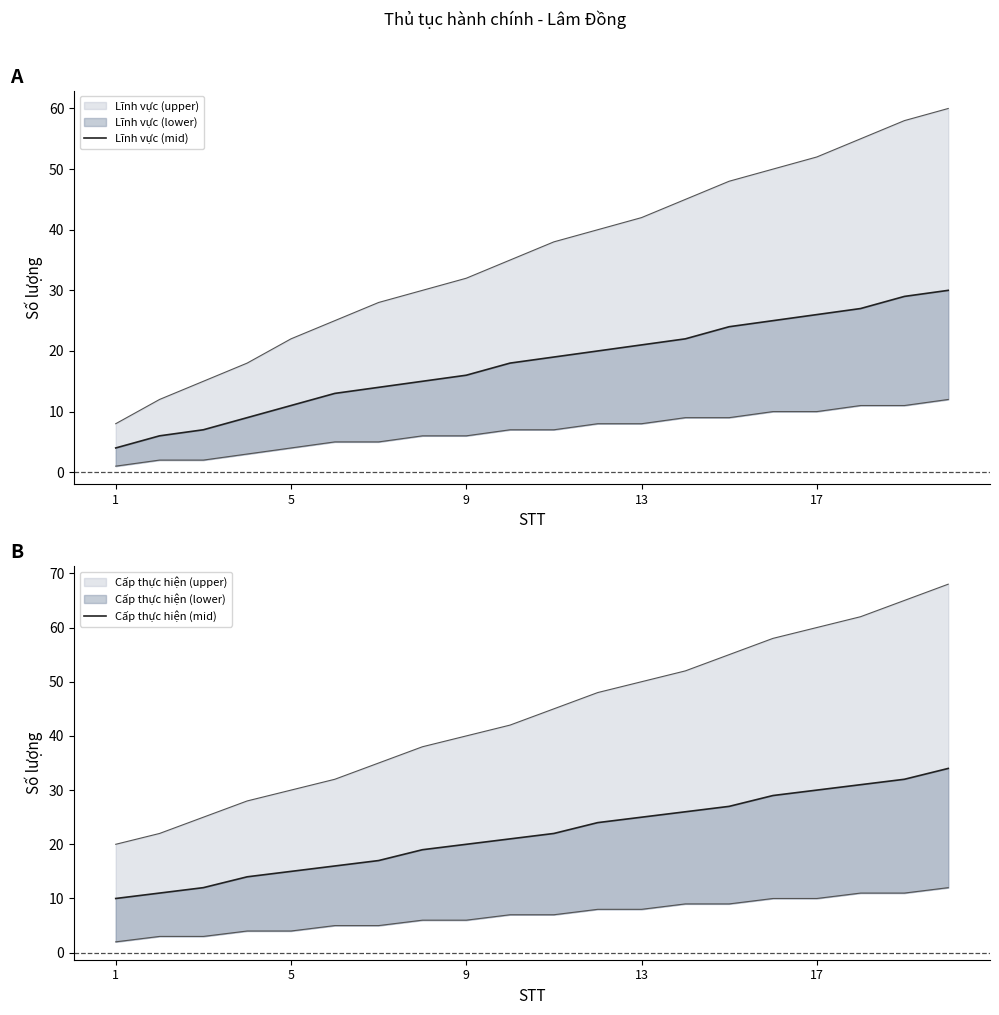

True or false: Lĩnh vực (mid) and Cấp thực hiện (mid) intersect in this chart.

False